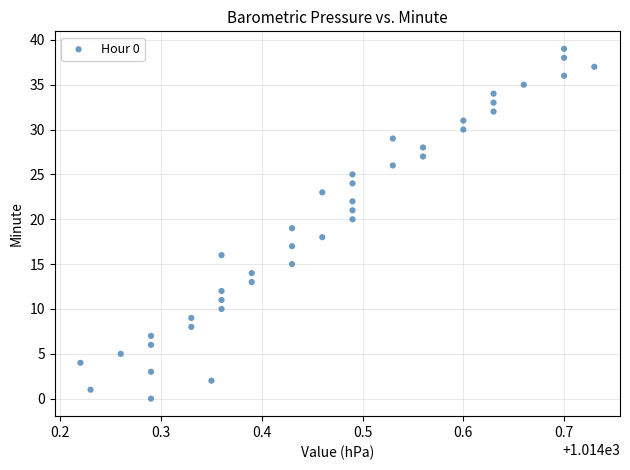

What is the range of Y values (max minus min)?

39